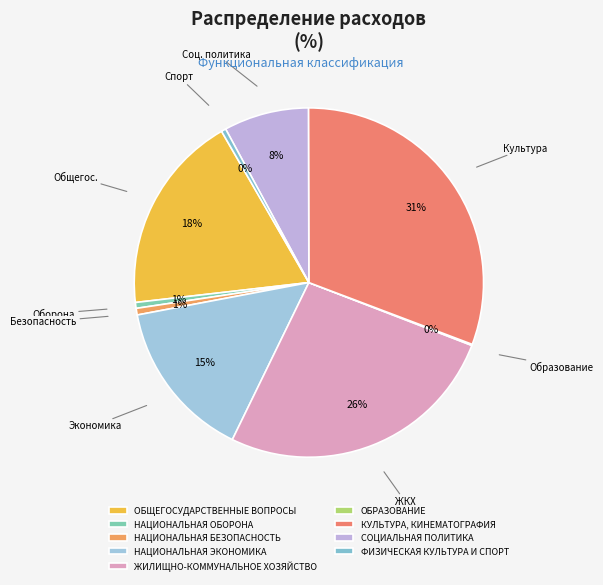

To the nearest percent, what is the average slice percentage?

11%